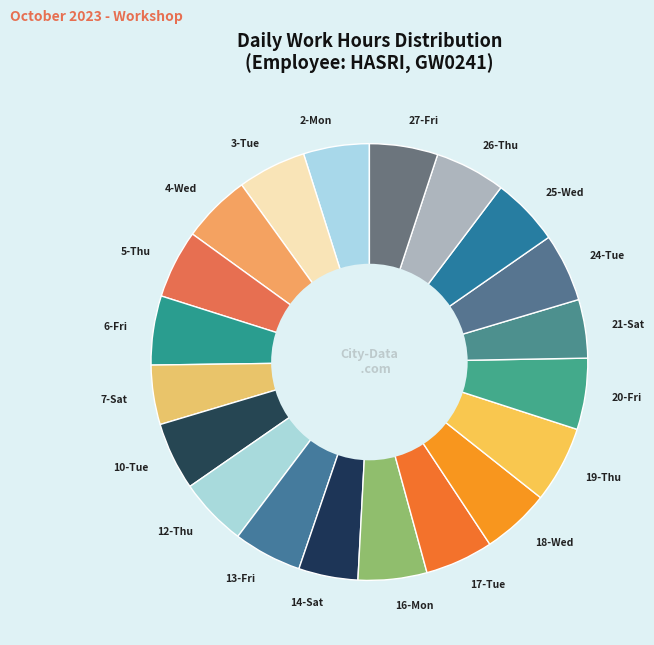

How many segments does this pie chart have?

20